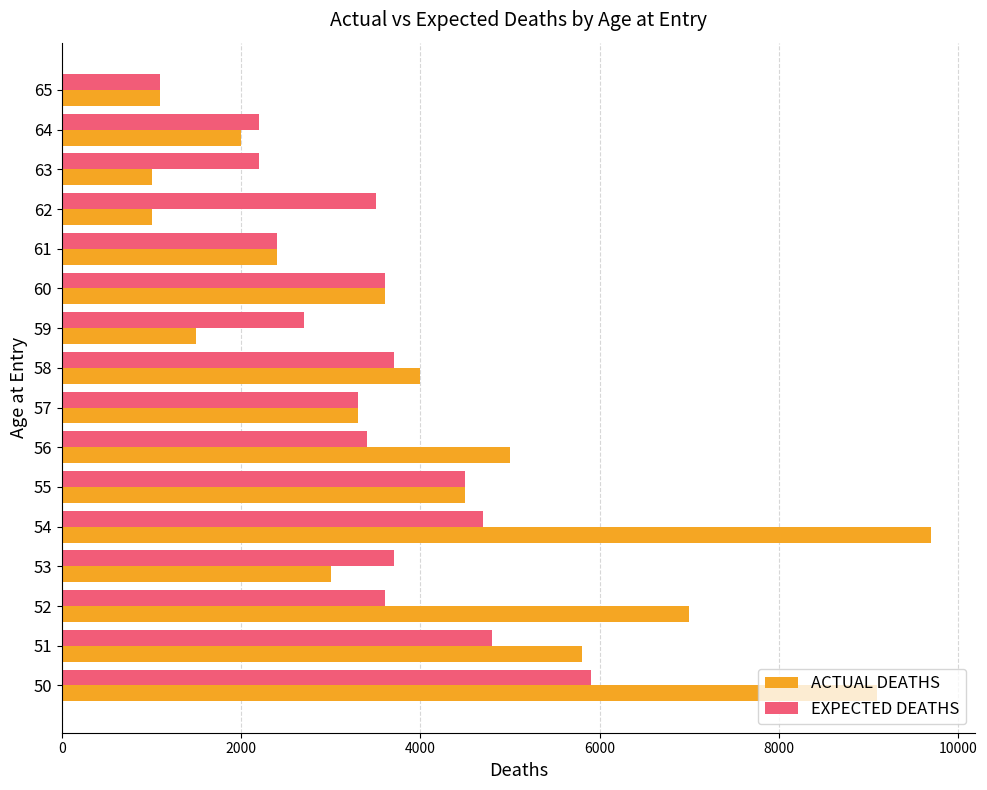

Rank the series by their average value, from highest to lowest.

ACTUAL DEATHS, EXPECTED DEATHS